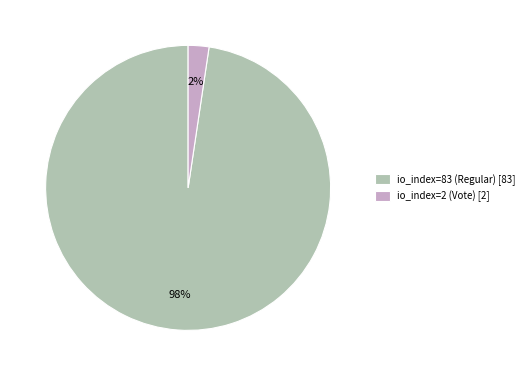

Is io_index=2 (Vote) the majority of the pie?

No